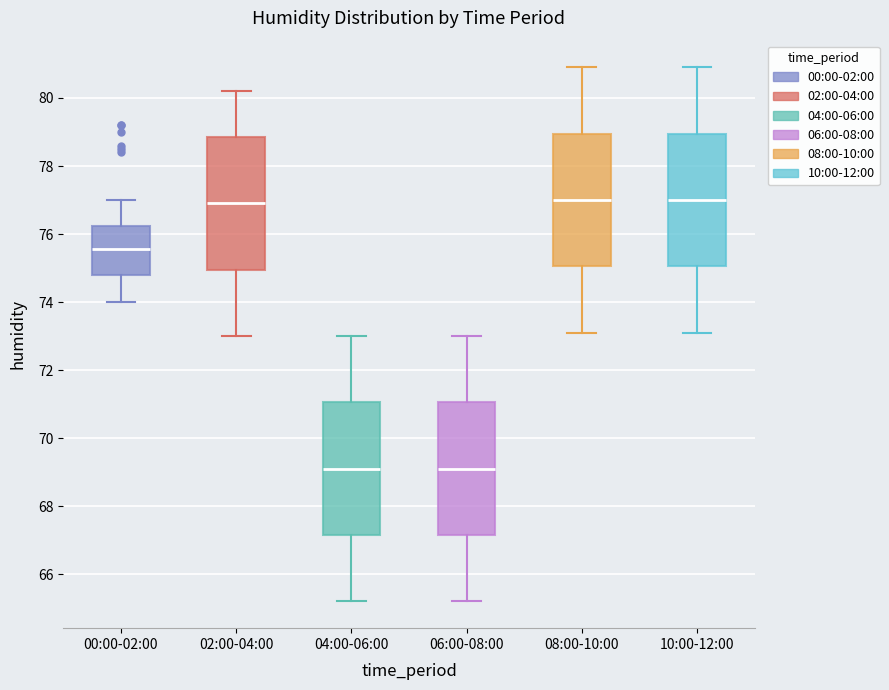

Where does the lower whisker of the box for 08:00-10:00 end on the y-axis? The values are not printed on the chart, so give them approximately, as read against the axis.

73.2